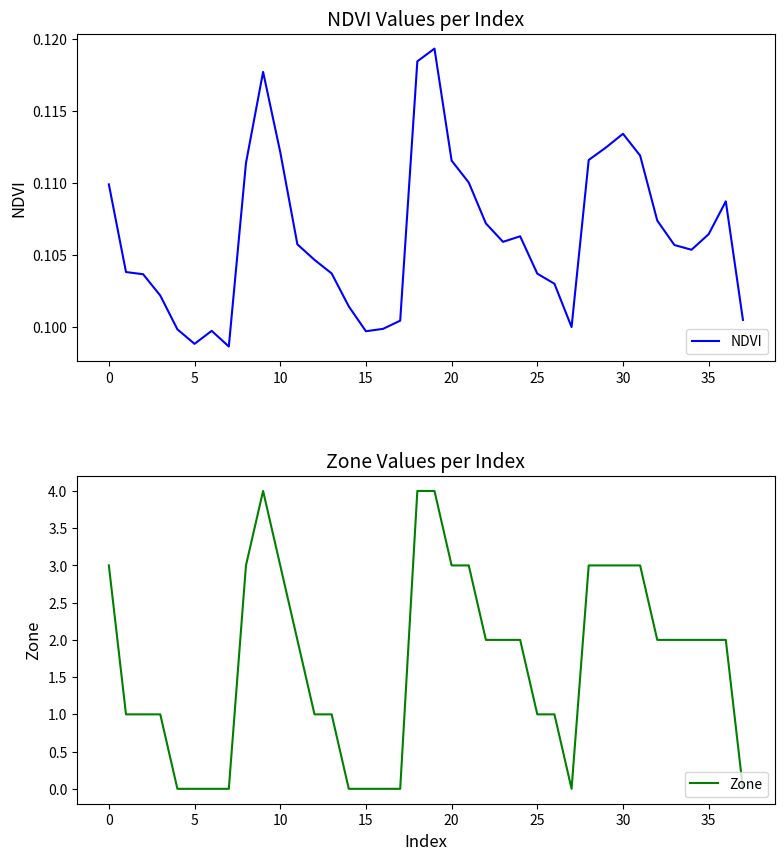

Does the chart display data point markers on the line(s)?

No